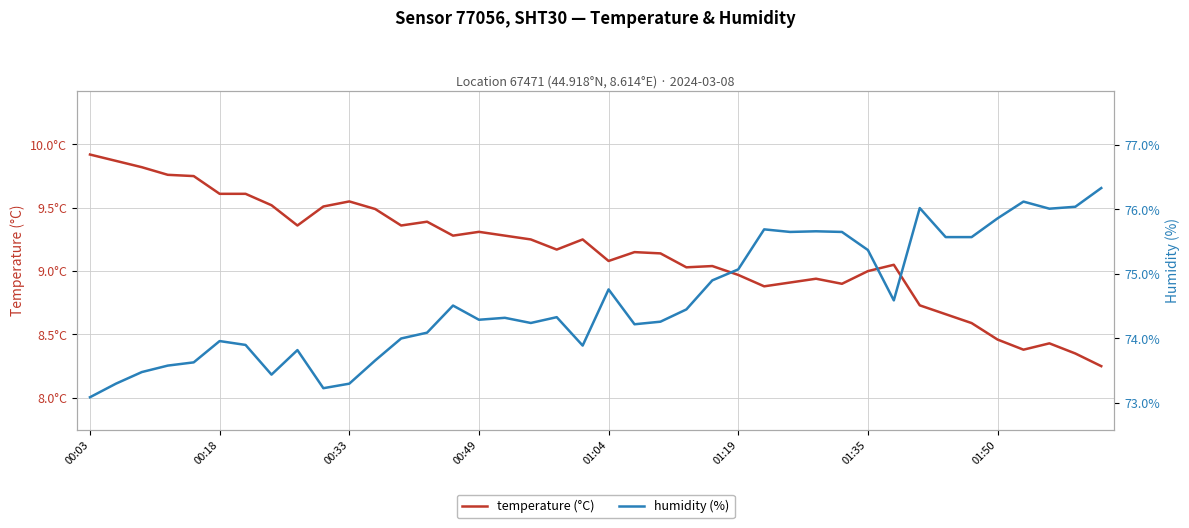

Reading left to right, transcribe all the data shown in this chart.

temperature (°C): 9.9	9.9	9.8	9.8	9.8	9.6	9.6	9.5	9.4	9.5	9.6	9.5	9.4	9.4	9.3	9.3	9.3	9.2	9.2	9.2	9.1	9.2	9.1	9.0	9.0	9.0	8.9	8.9	8.9	8.9	9.0	9.1	8.7	8.7	8.6	8.5	8.4	8.4	8.3	8.2
humidity (%): 73.1	73.3	73.5	73.6	73.6	74.0	73.9	73.4	73.8	73.2	73.3	73.7	74.0	74.1	74.5	74.3	74.3	74.2	74.3	73.9	74.8	74.2	74.3	74.5	74.9	75.1	75.7	75.7	75.7	75.7	75.4	74.6	76.0	75.6	75.6	75.9	76.1	76.0	76.0	76.3